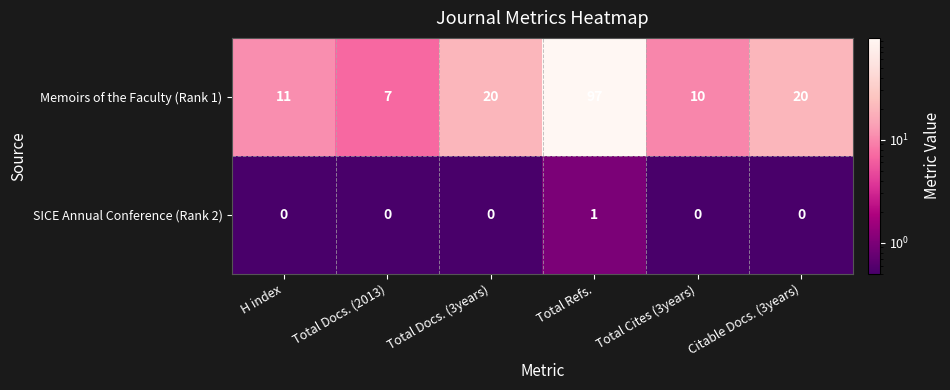

True or false: SICE Annual Conference (Rank 2) has a value of 1 at Total Refs..

True